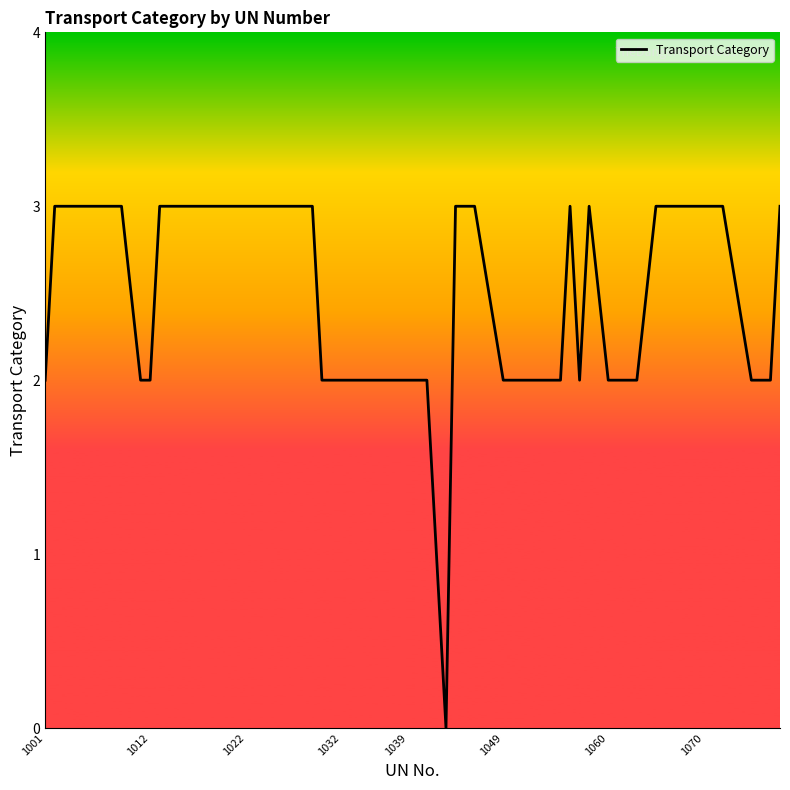

What is the maximum value shown in the chart?

3